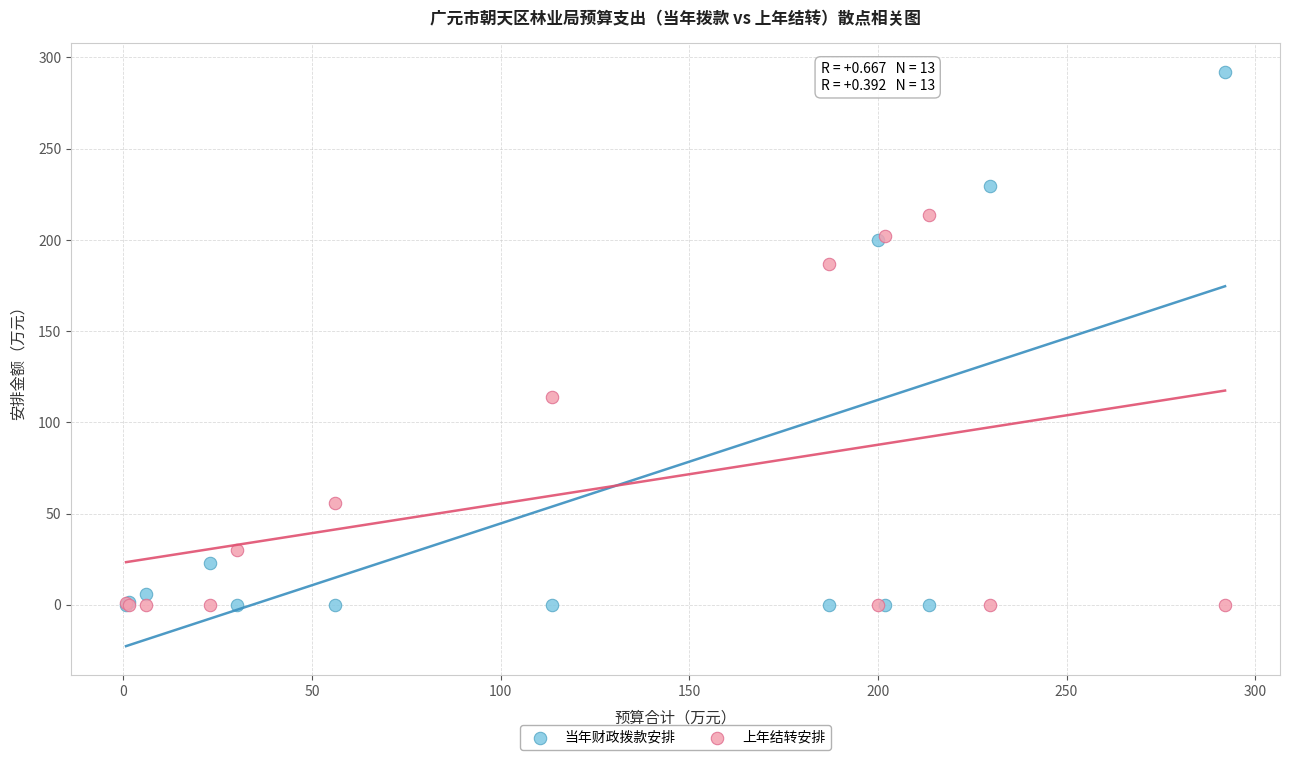

What are all the series names shown in the legend?

当年财政拨款安排, 上年结转安排